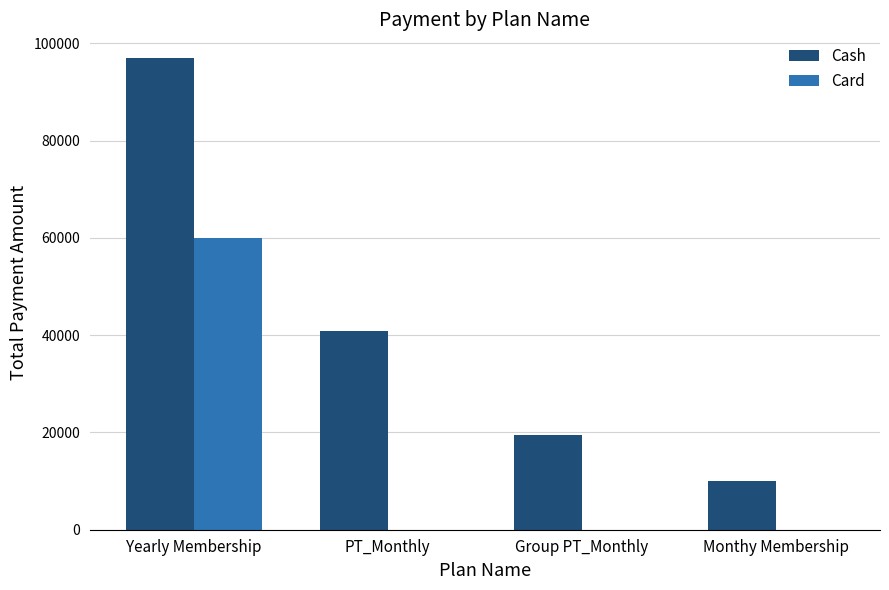

What is the maximum value shown in the chart?

97000